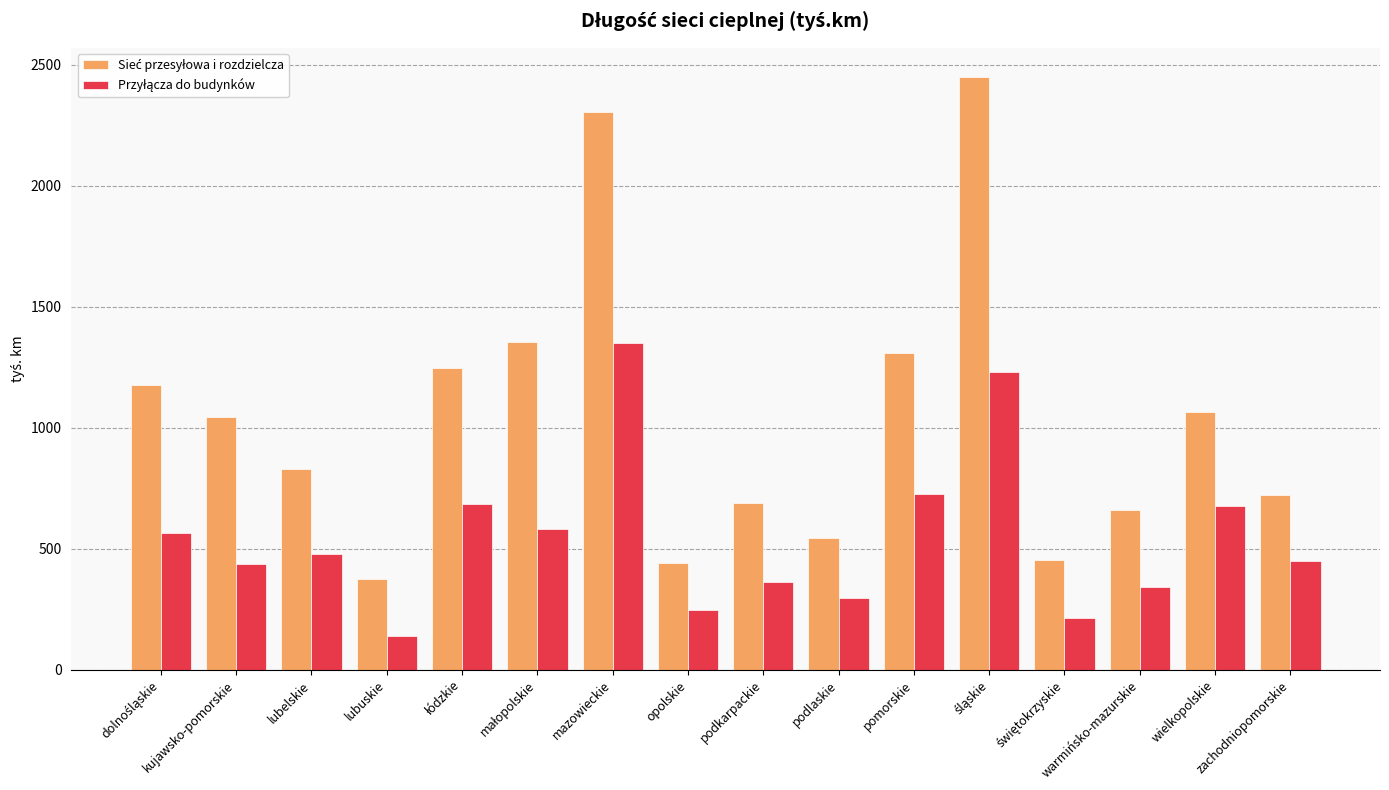

What is the smallest value displayed?

141.0